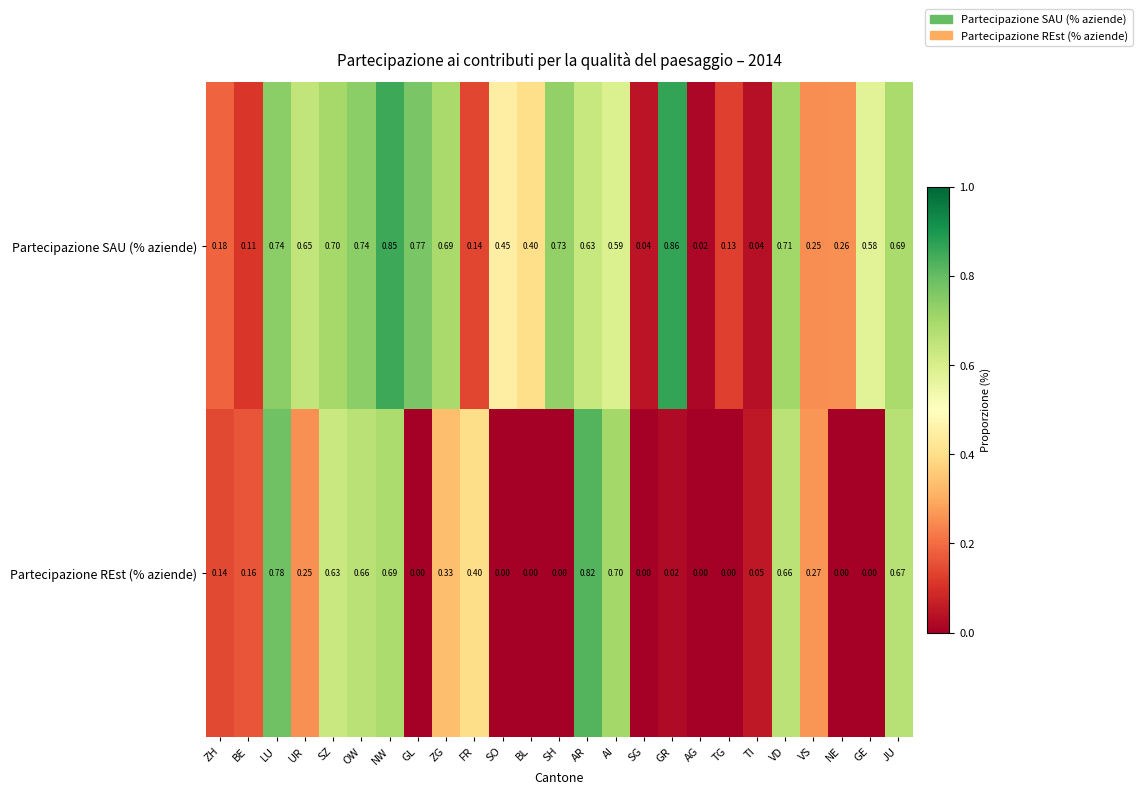

Which series has the largest range (max minus min)?

Partecipazione SAU (% aziende)